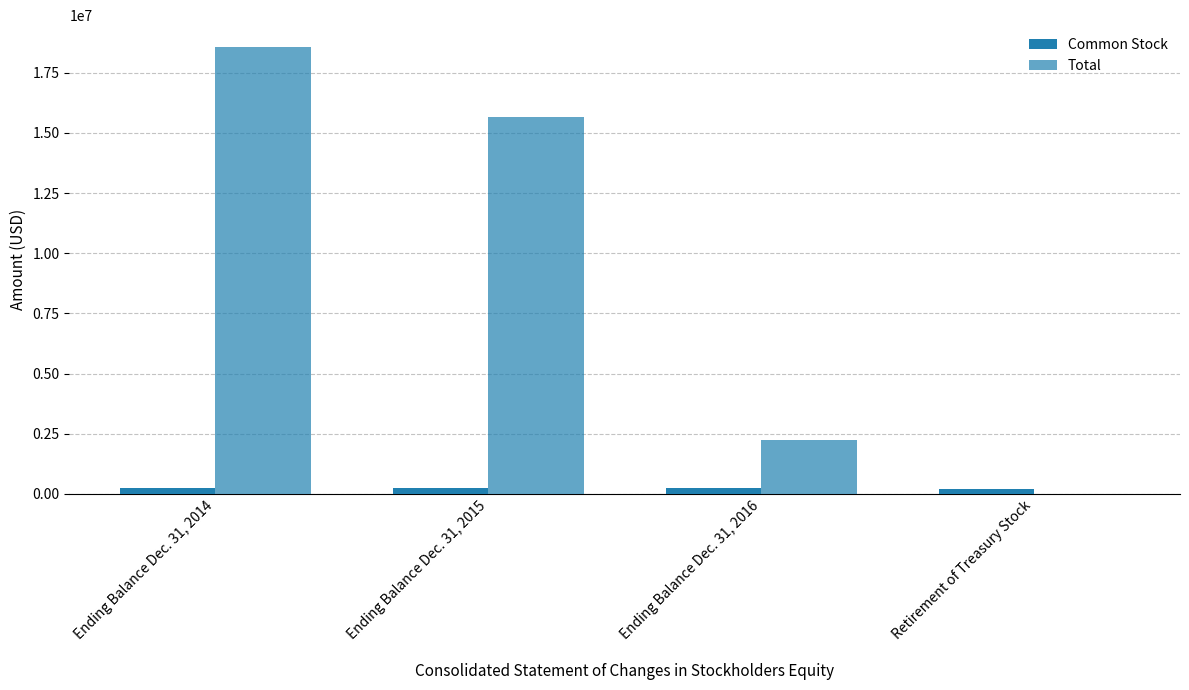

What is the total value across all series at Ending Balance Dec. 31, 2014?

18784000